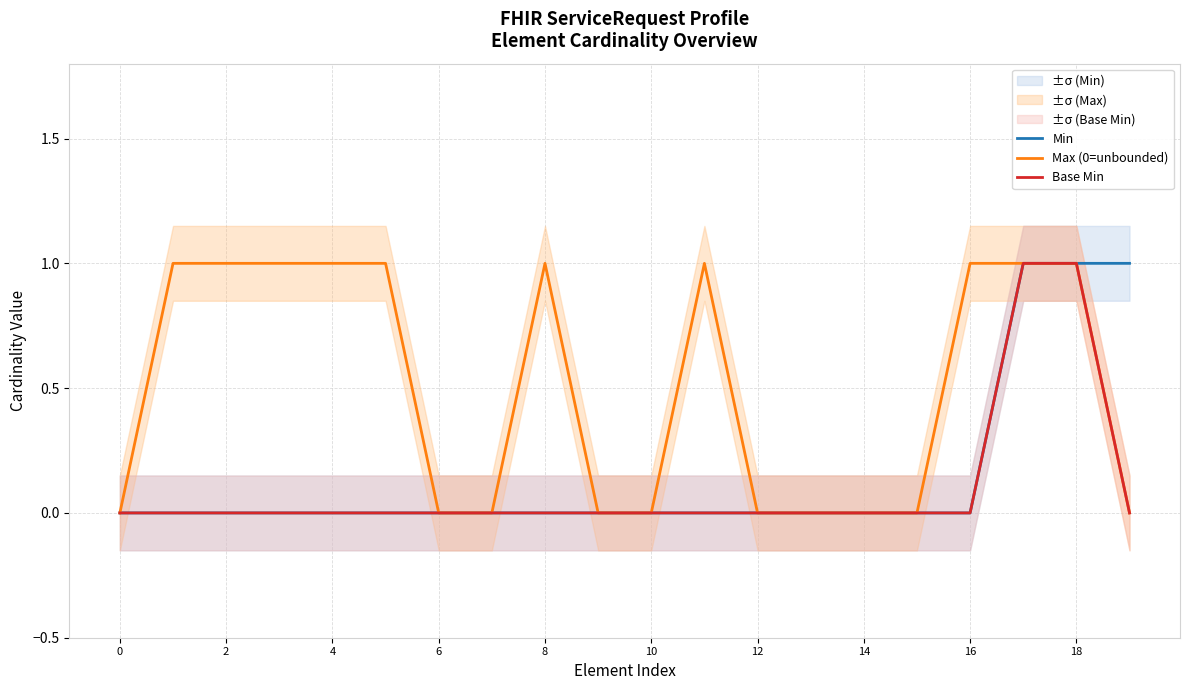

Which series changed the most between 15 and 18?

Min